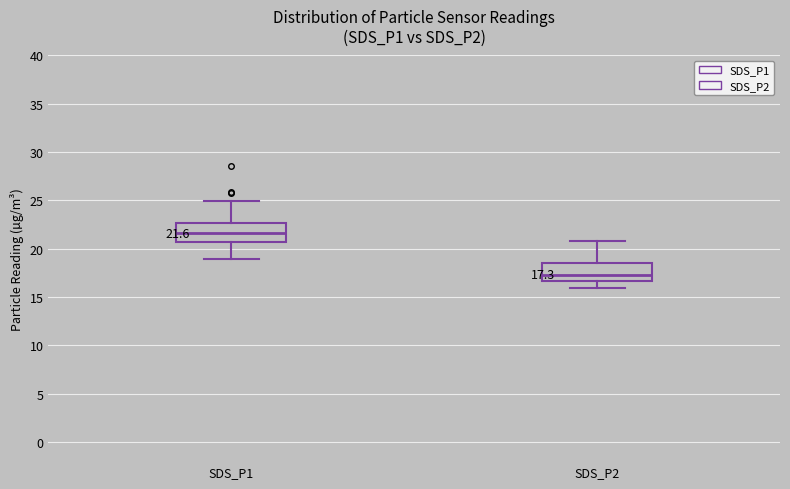

Which box's median line is the highest?

SDS_P1